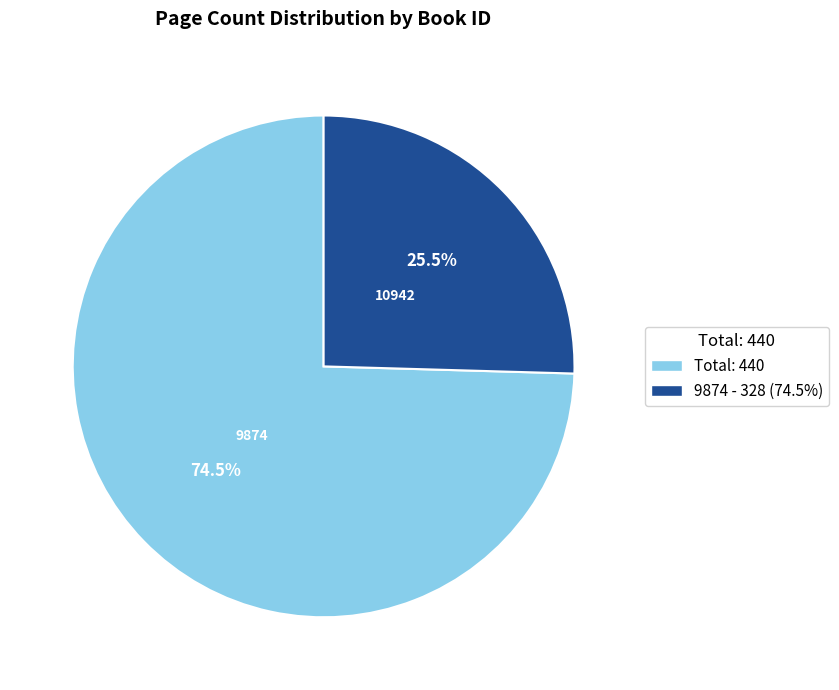

What is the ratio of the value at 9874 - 328 (74.5%) to the value at Total: 440?

0.3